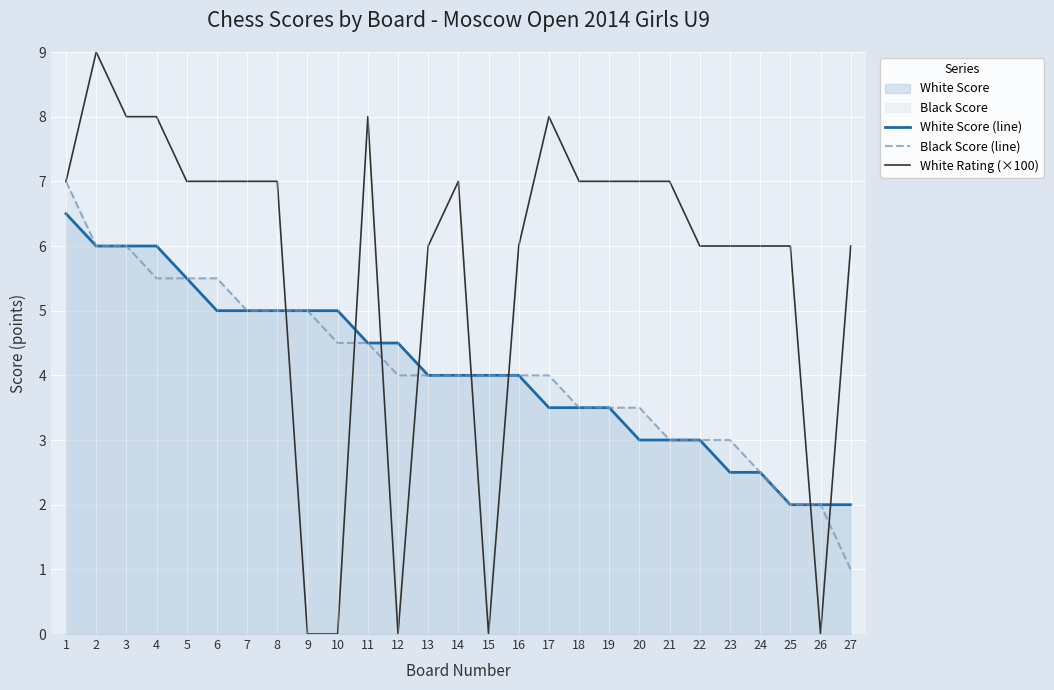

What is the maximum value for Black Score (line)?

7.0